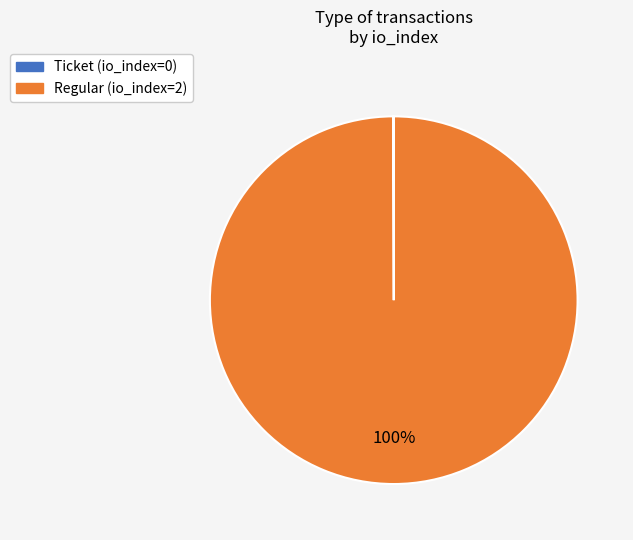

To the nearest percent, what is the difference between the largest and smallest slice percentages?

100%